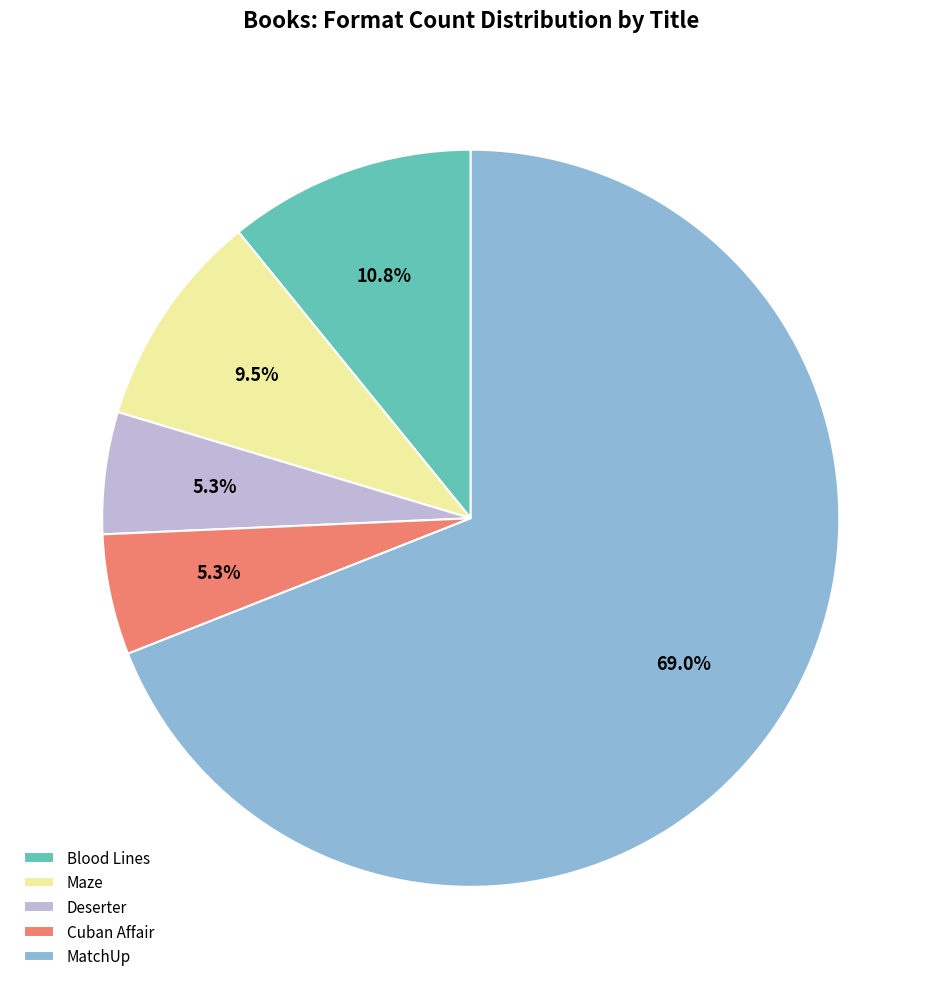

What percentage do Cuban Affair and Deserter together represent?

10.6%